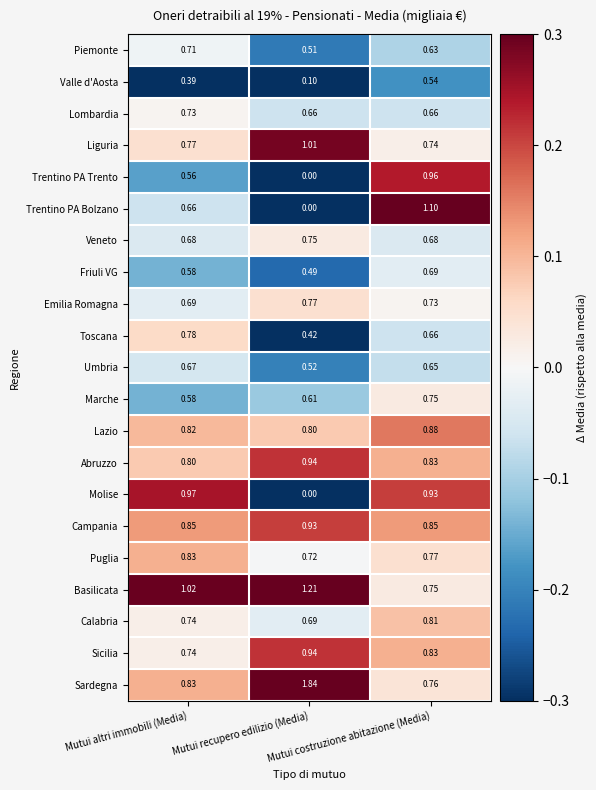

Which series has the largest total across all categories?

Sardegna